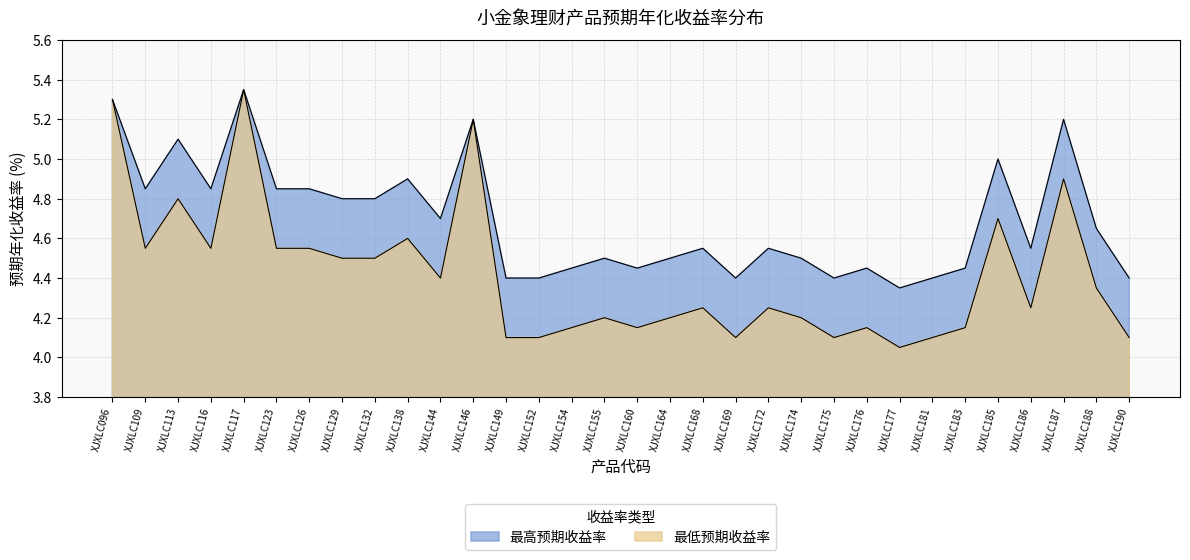

The 最高预期收益率 series shows 4.8 at XJXLC129. True or false?

True